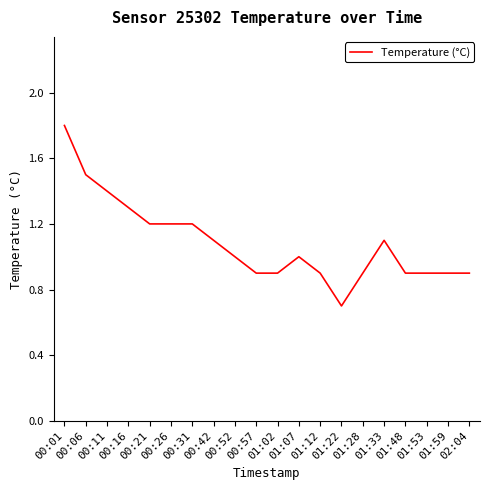

Which label corresponds to the smallest value in the chart?

01:22